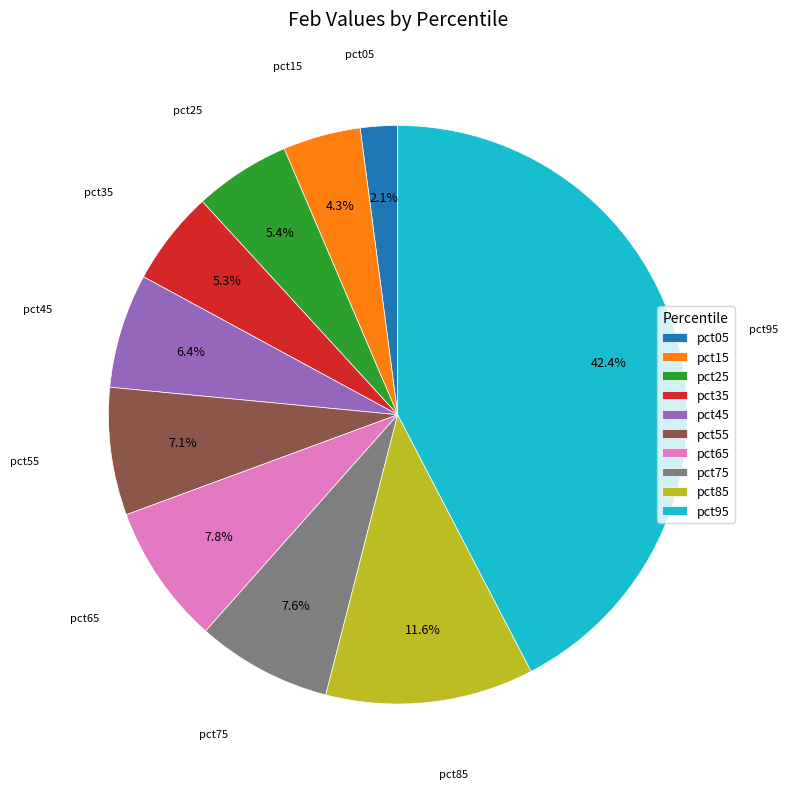

To the nearest percent, what is the combined percentage of pct75 and pct95?

50%